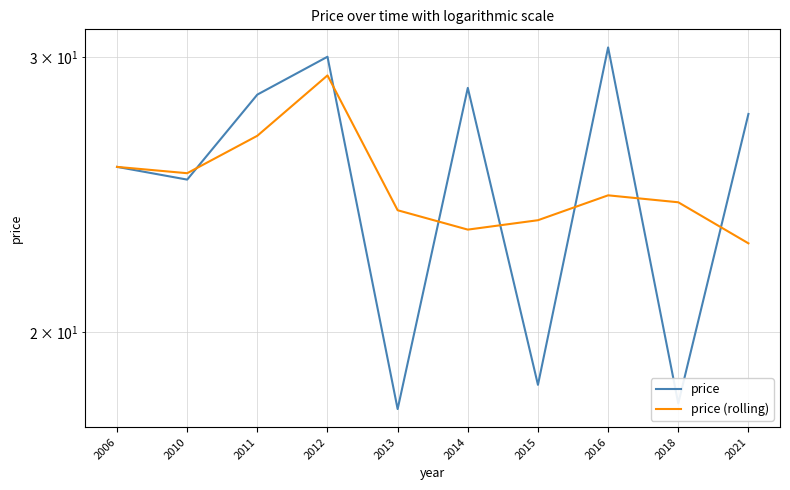

Between 2006 and 2015, which series saw the biggest shift?

price